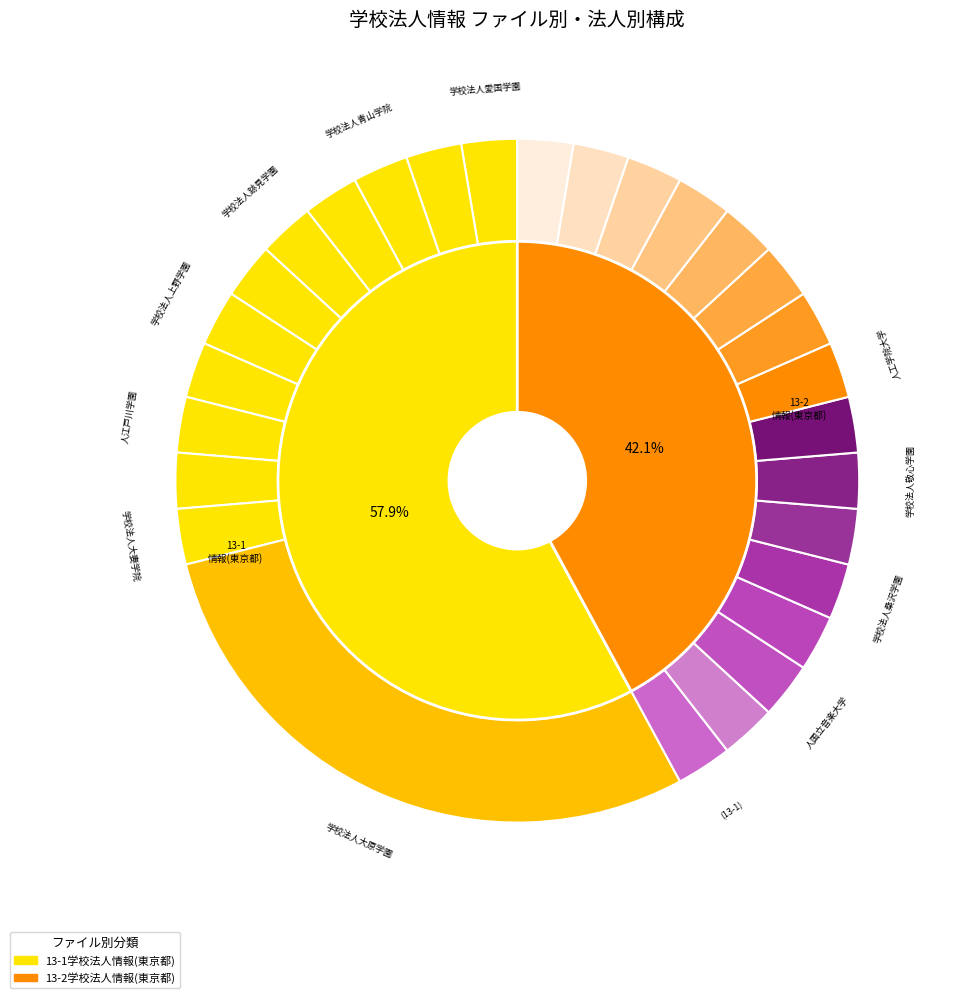

To the nearest percent, what is the combined percentage of 学校法人愛国学園 and 学校法人青山学院?

5%